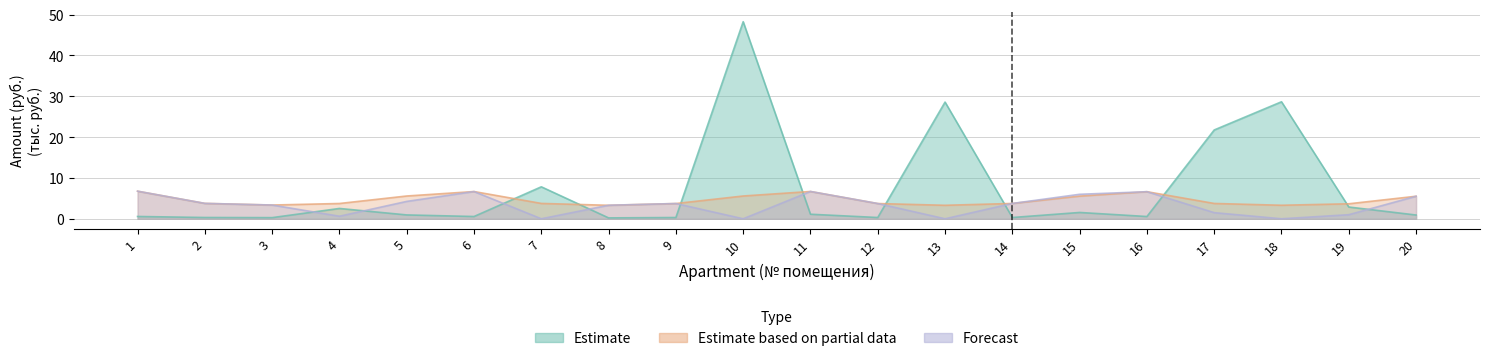

What is the difference between the Forecast values at 2 and 15?

2.2